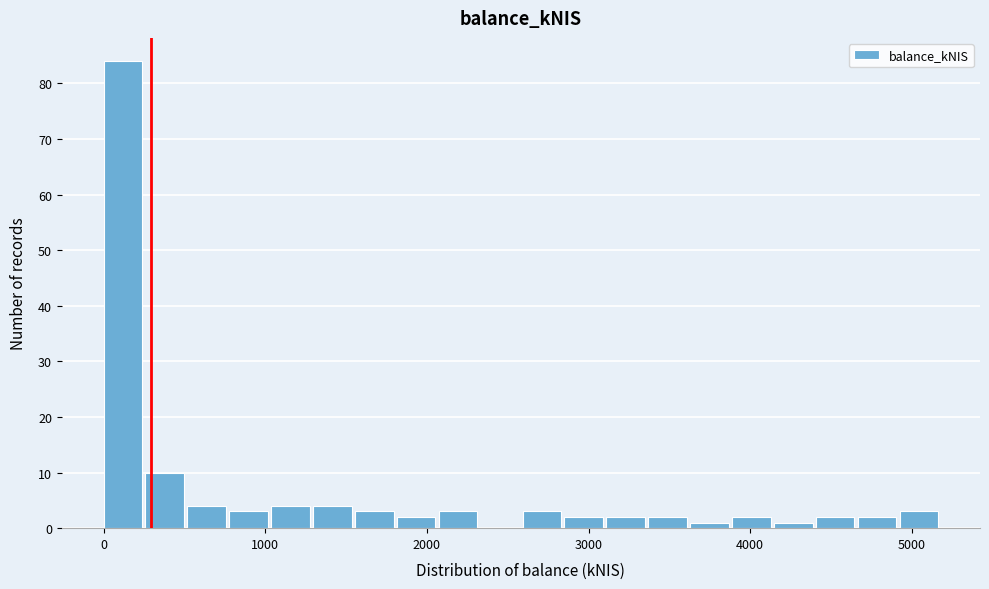

Around what value on the x-axis is the tallest bar? Give the approximate position of its centre, as read against the axis.

100